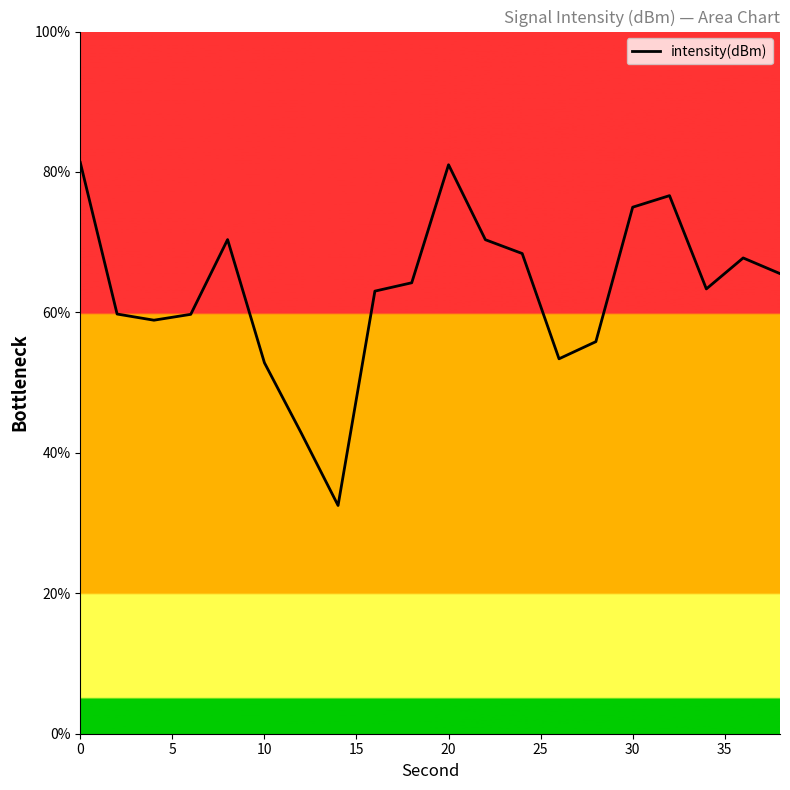

What is the minimum value shown in the chart?

32.5